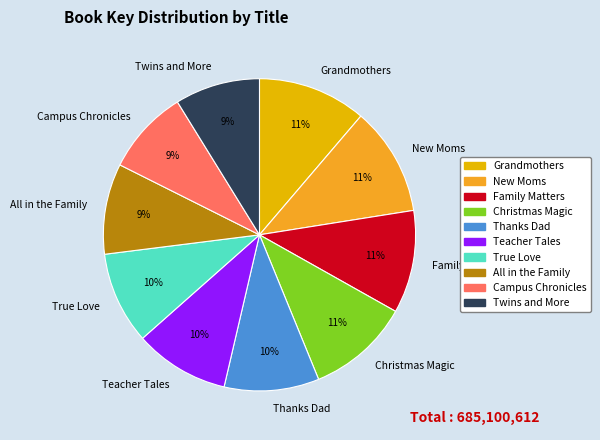

To the nearest percent, what is the difference between the largest and smallest slice percentages?

2%